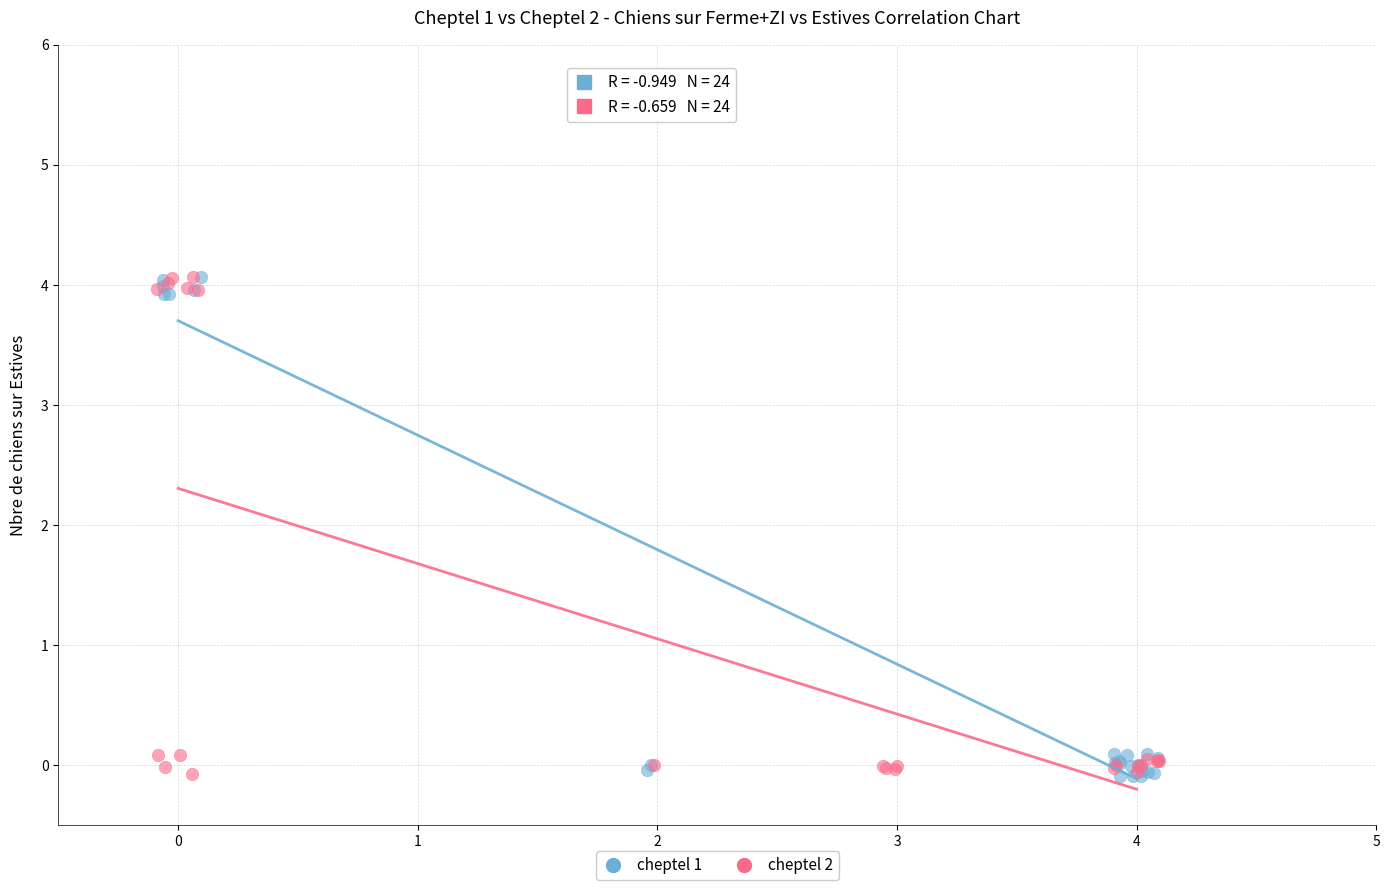

What are all the series names shown in the legend?

cheptel 1, cheptel 2